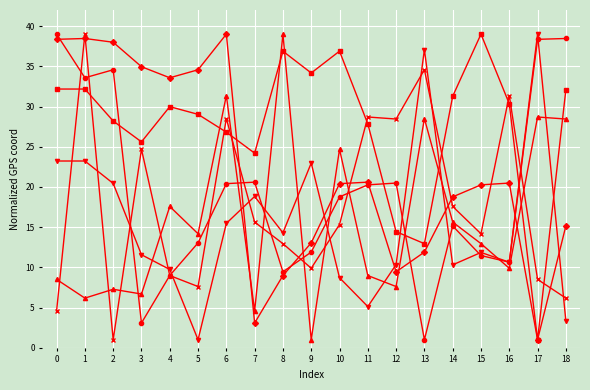

What is the total value across all series at 15?

109.7